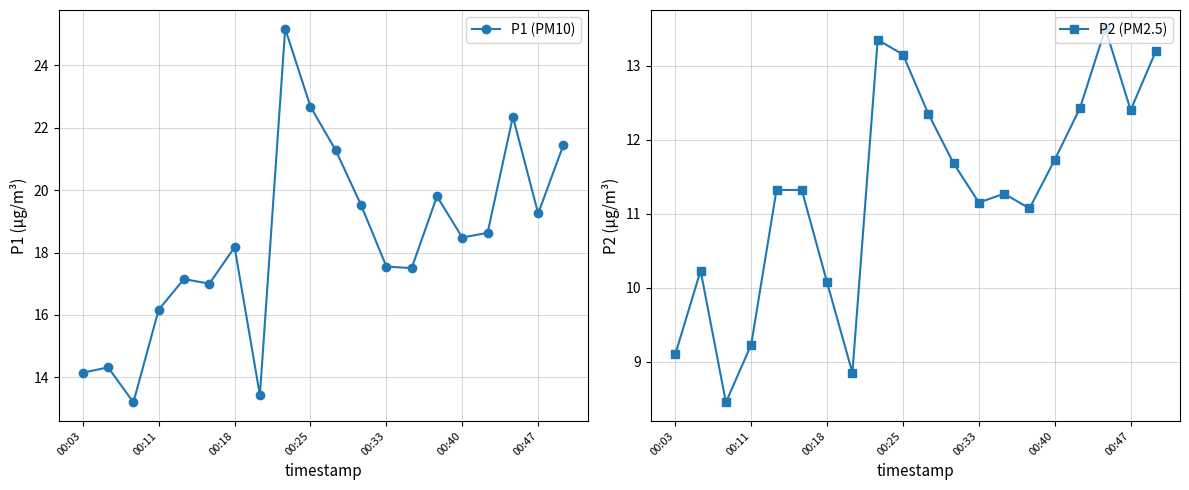

True or false: P1 (PM10) and P2 (PM2.5) intersect in this chart.

False